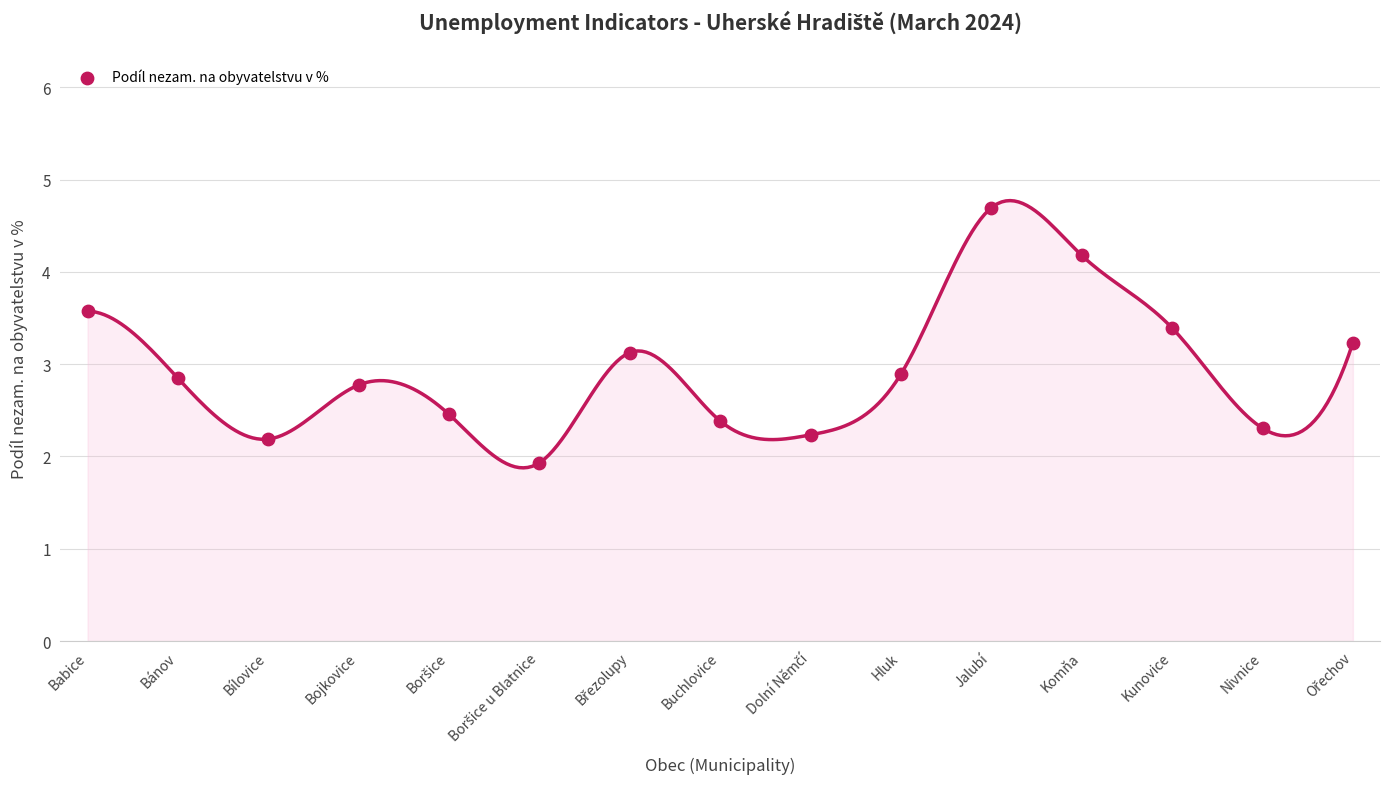

What is the range of Y values (max minus min)?

2.8